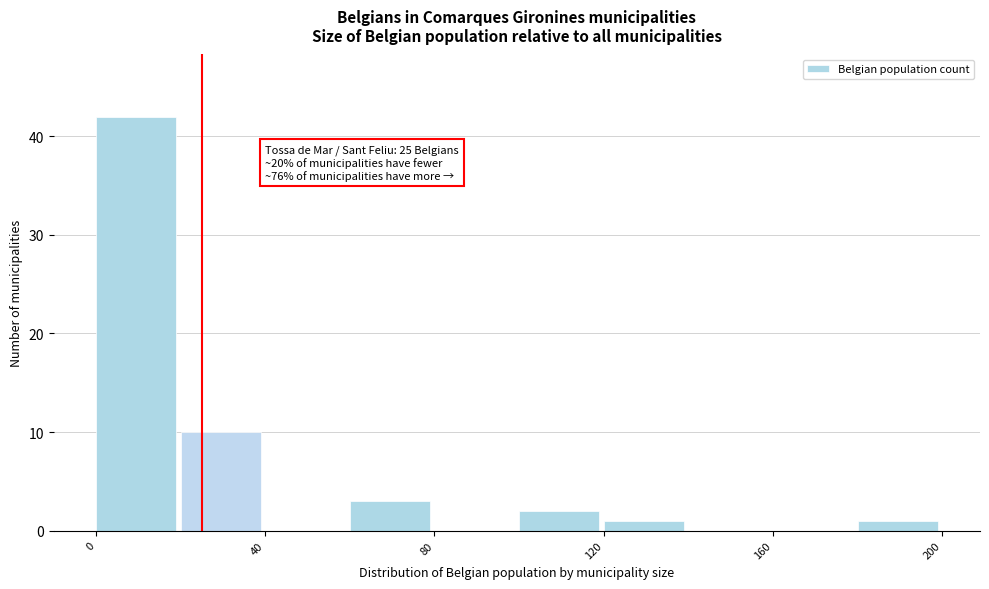

Which range on the x-axis has the tallest bar?

0 to 20